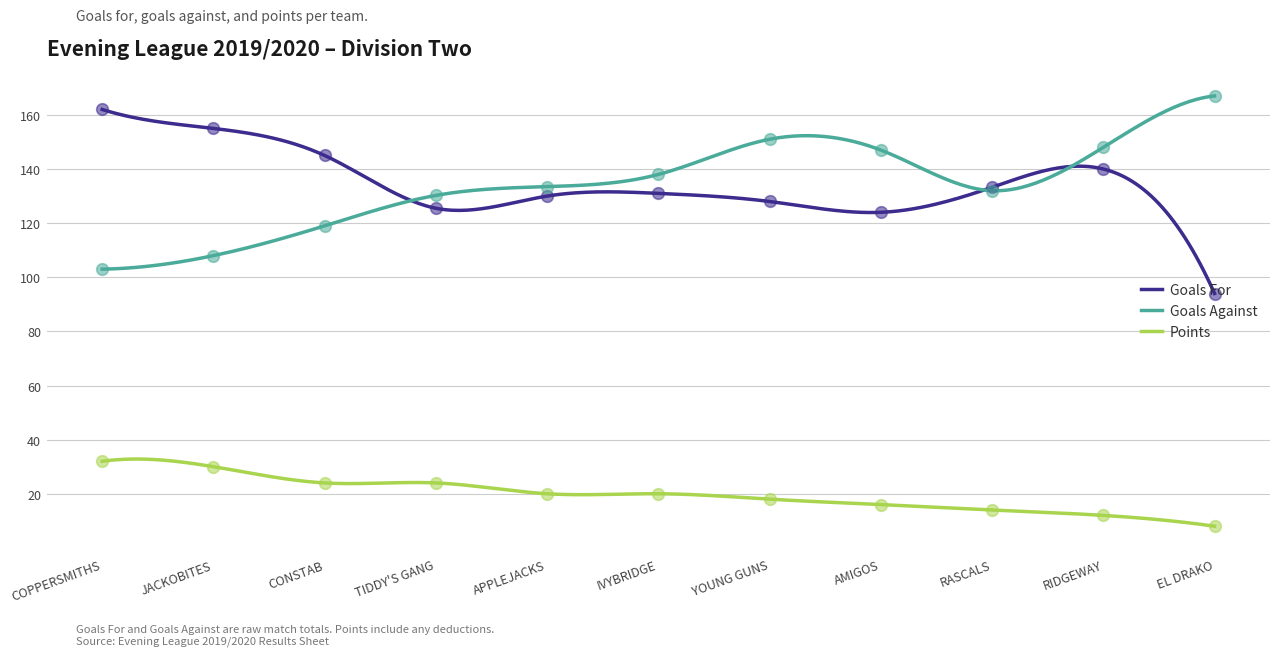

Which series has the widest spread of Y values?

Goals For